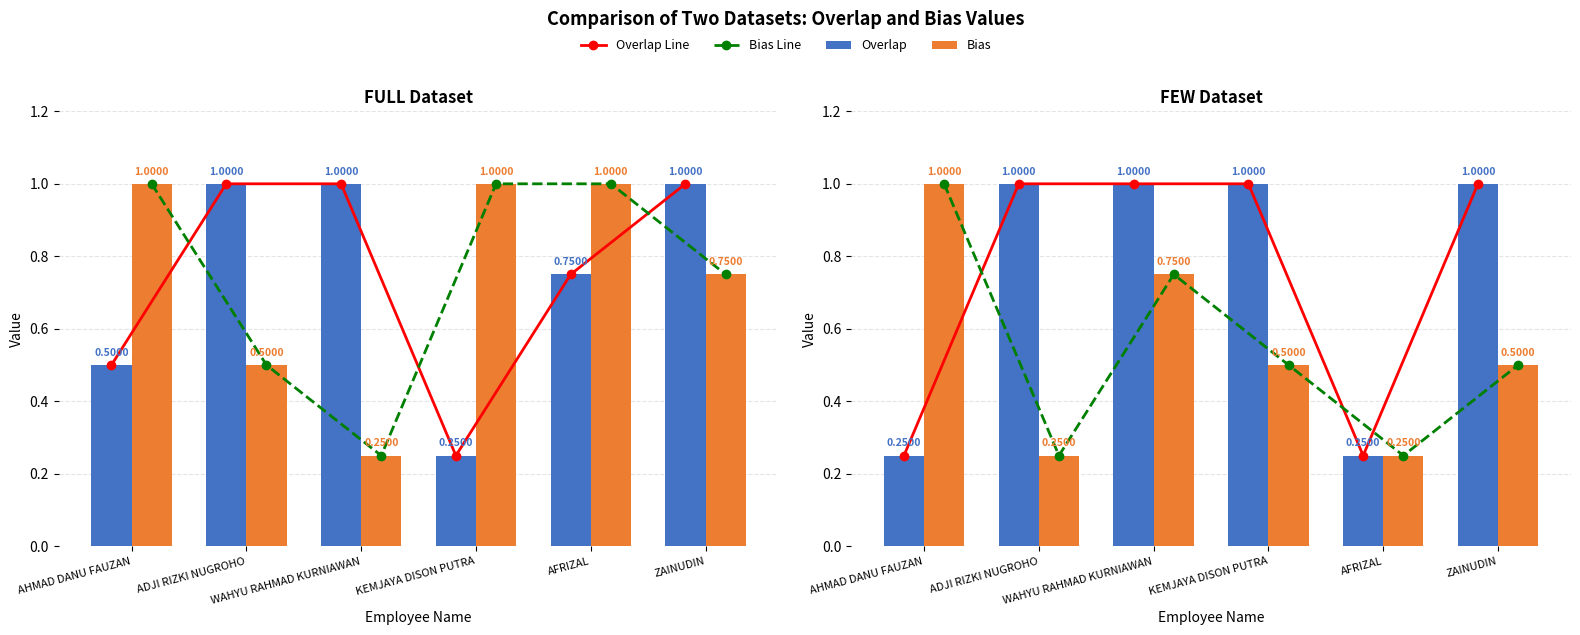

How many groups of bars are there?

6